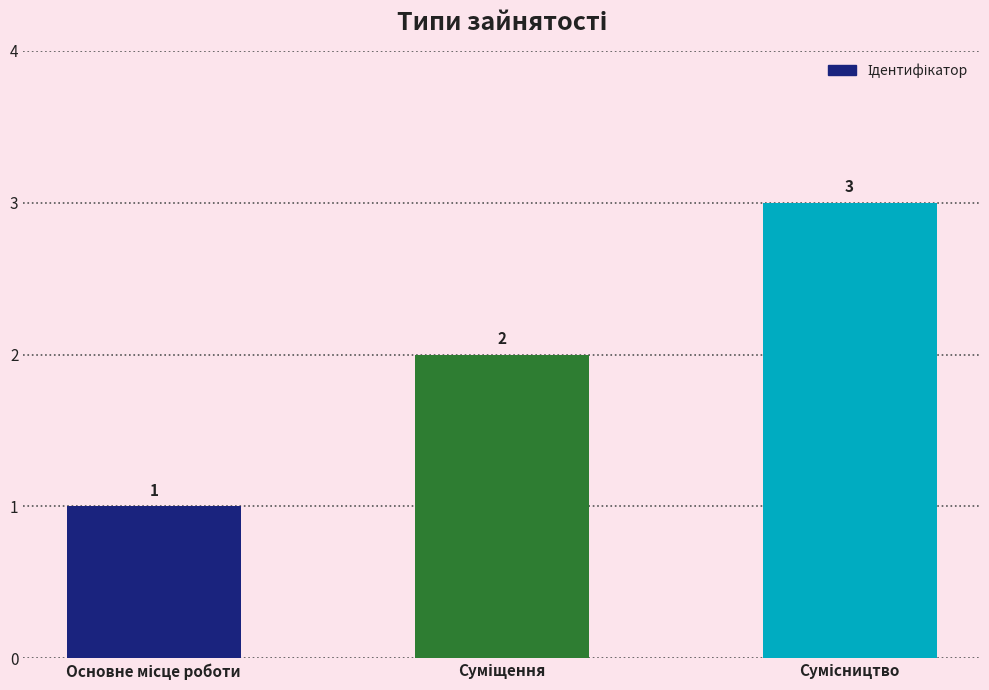

How many distinct data groups are displayed?

1